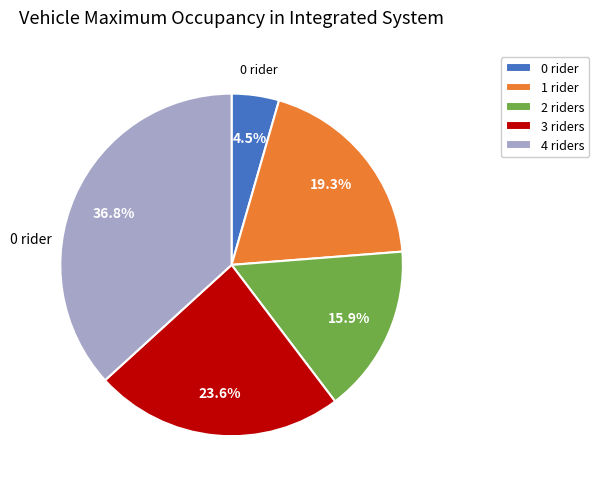

What portion of the pie excludes 2 riders?

84.1%